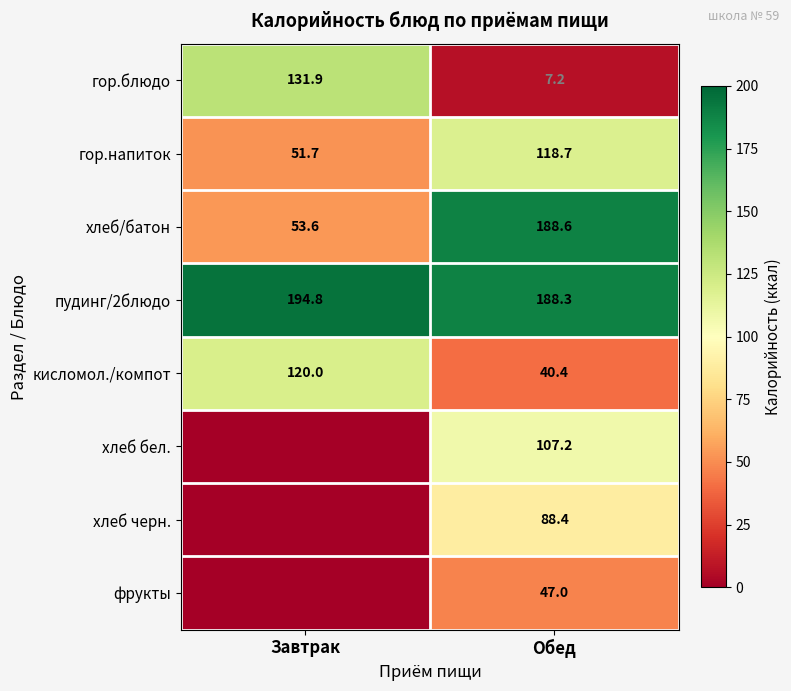

Is the value of хлеб черн. at Обед greater than the value of хлеб/батон at Обед?

No